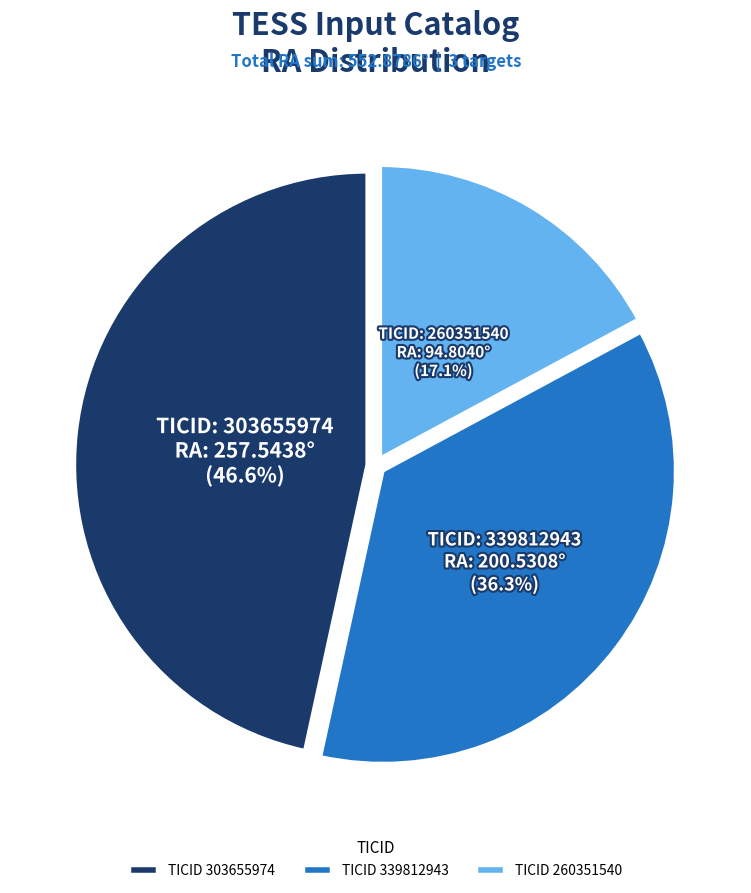

Do TICID 303655974 and TICID 339812943 together represent more than half of the pie?

Yes